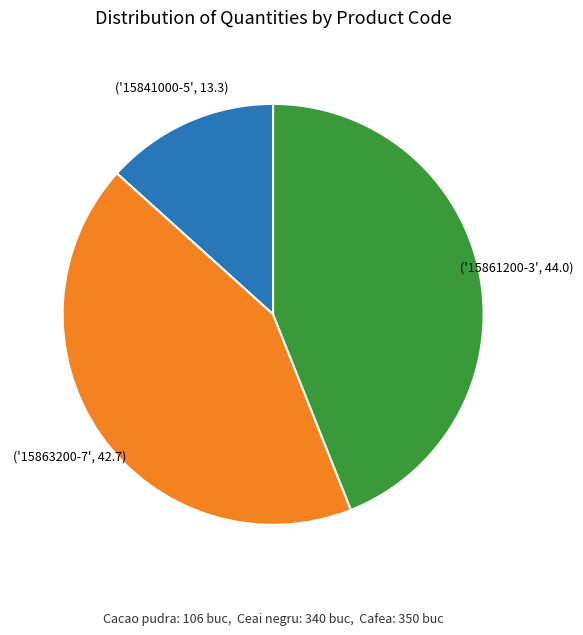

Is there a majority slice in this chart?

No